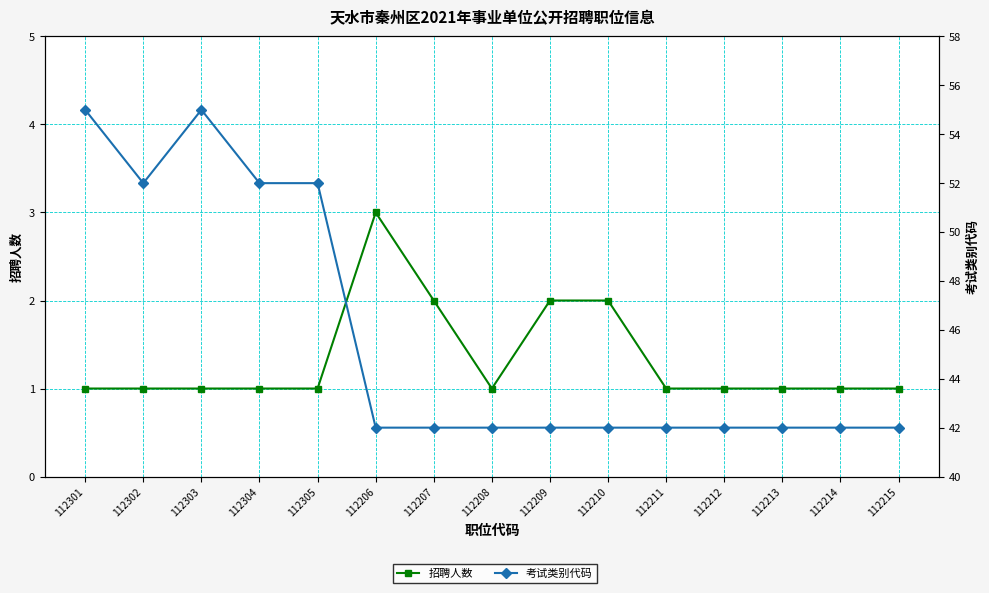

Which series changed the most between 112211 and 112213?

招聘人数